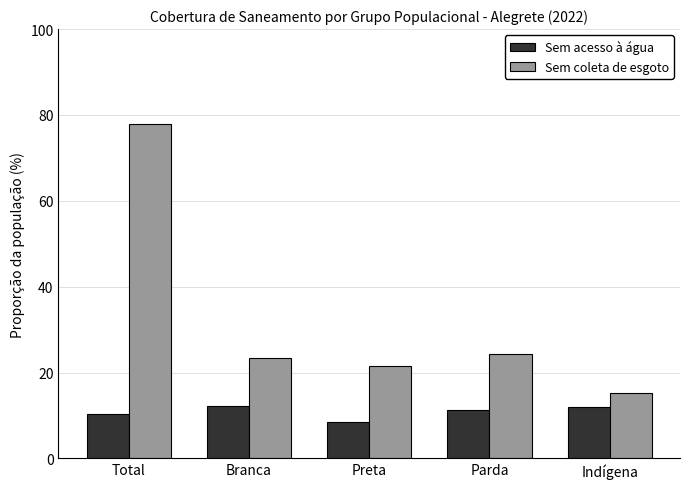

What is the smallest value displayed?

8.4